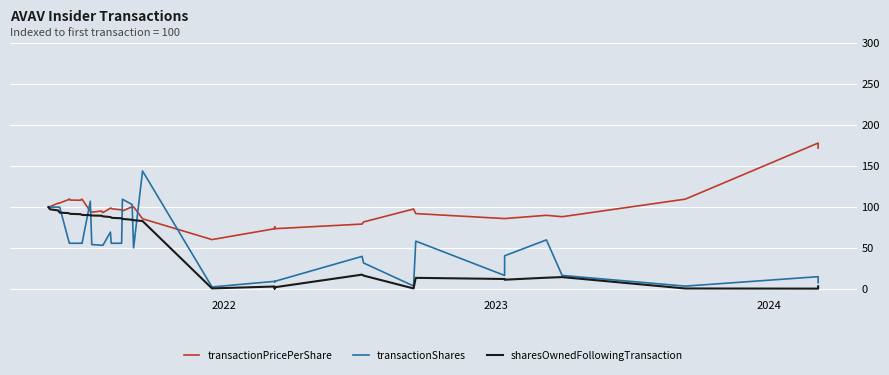

True or false: transactionPricePerShare has a value of 66.4 at 4.

False